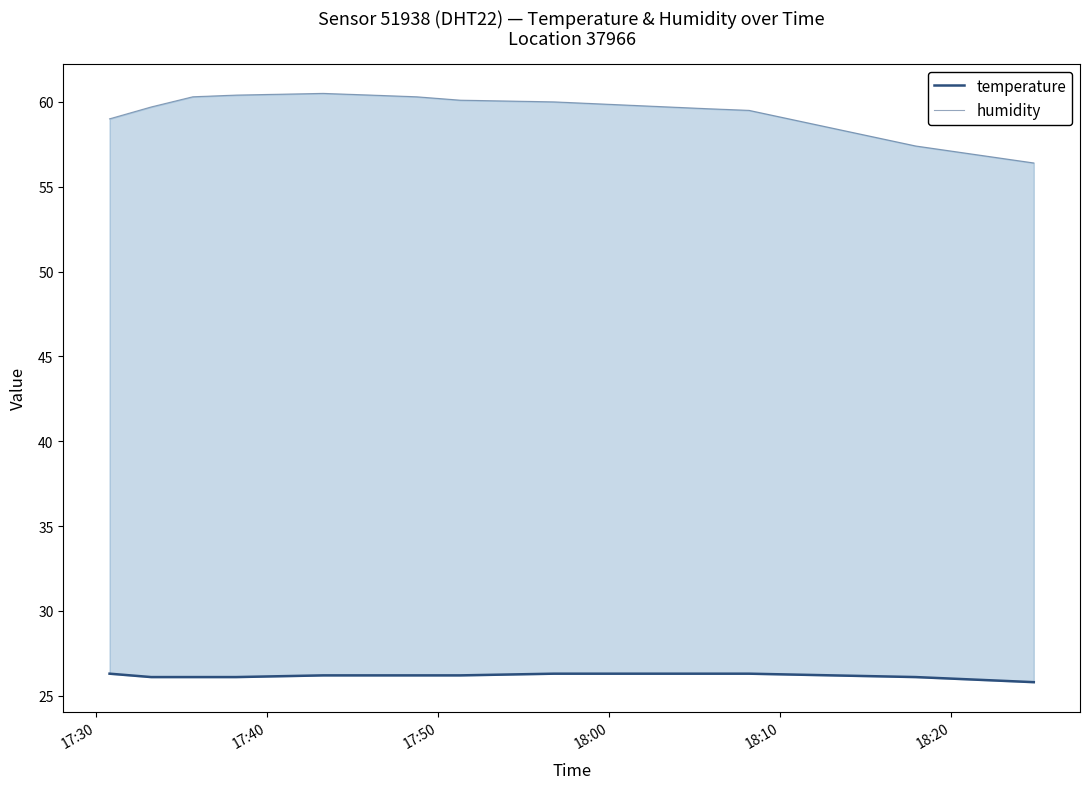

How many temperature values are between 26 and 27?

12